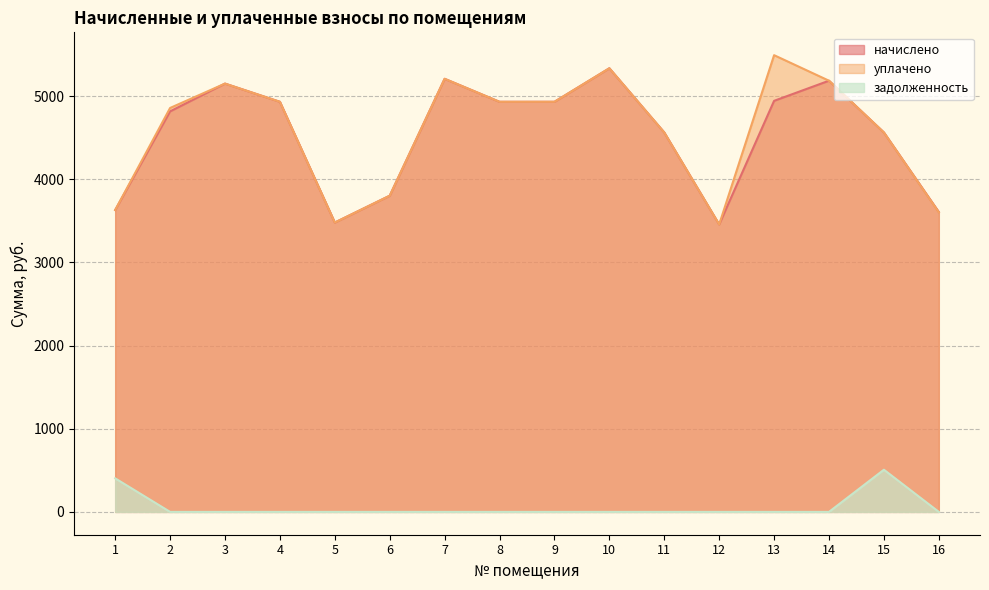

What is the average value of the задолженность series?

56.9